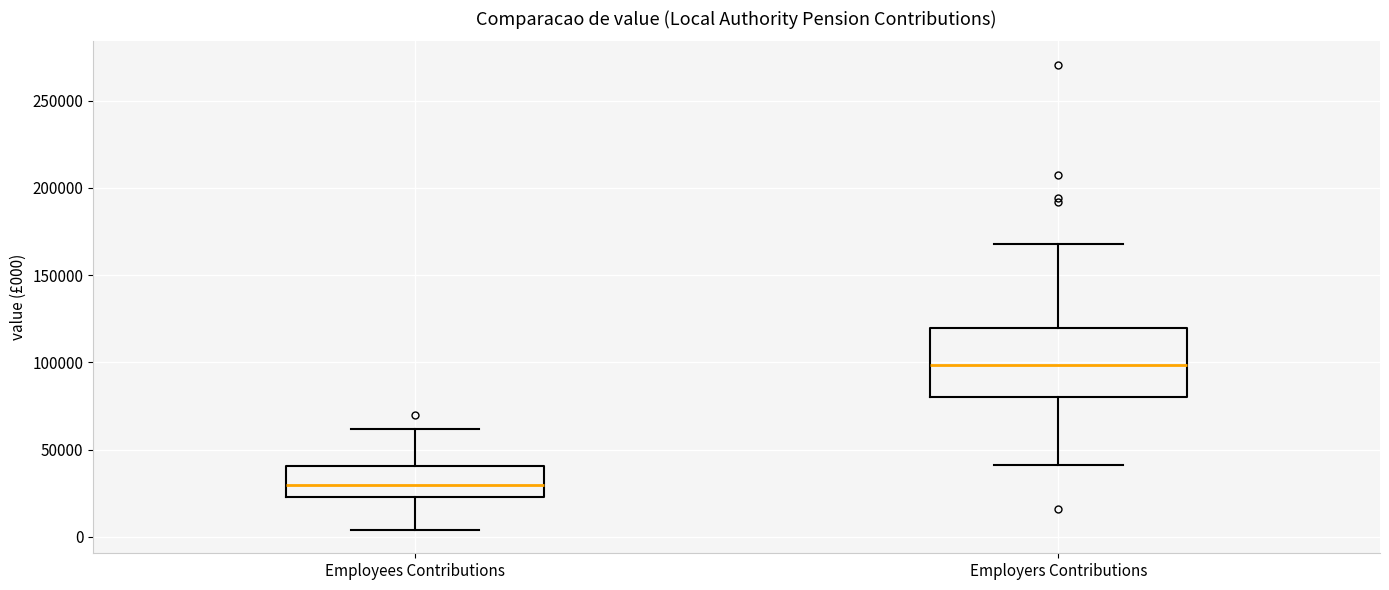

Which box has the highest median line?

Employers Contributions